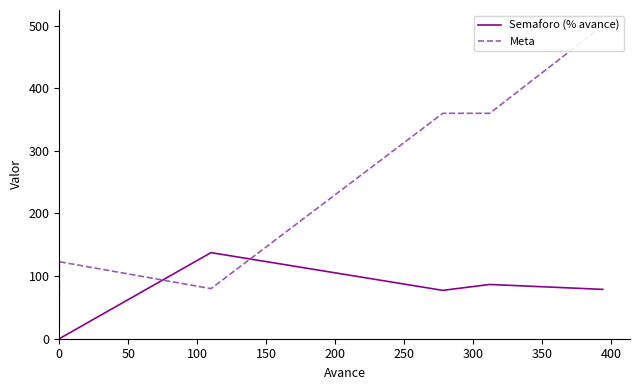

True or false: Meta and Semaforo (% avance) cross at least once.

True